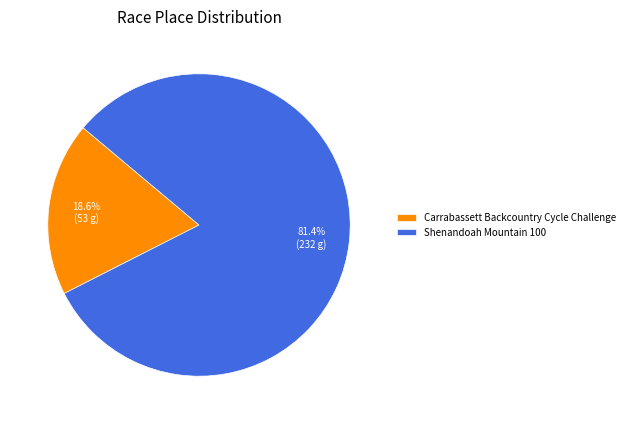

Which category has the smallest portion of the pie?

Carrabassett Backcountry Cycle Challenge